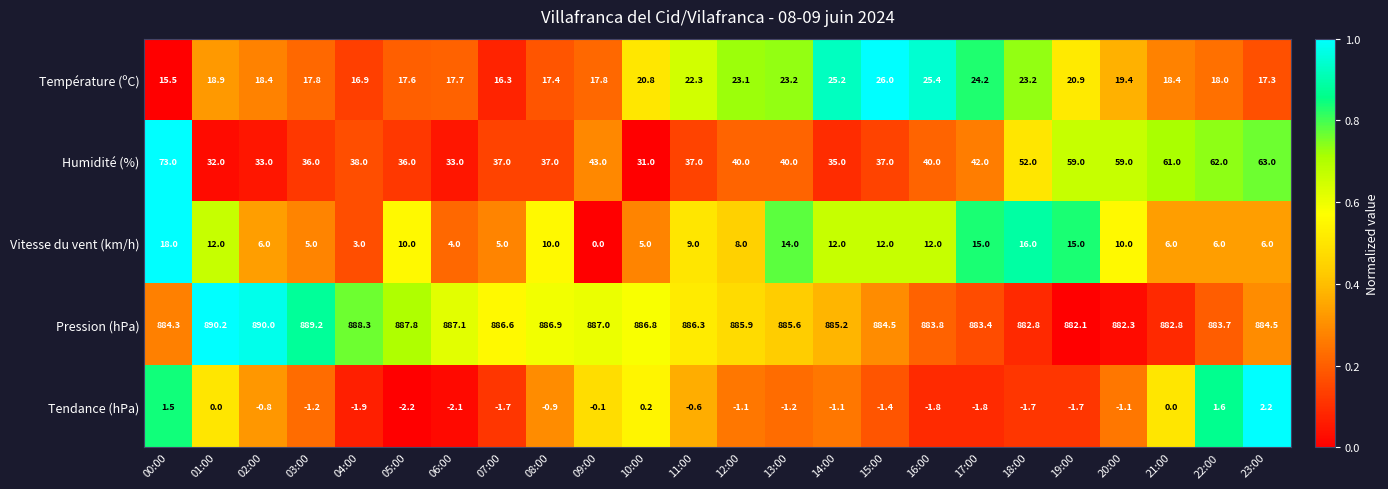

At how many categories does at least one series exceed 0?

24